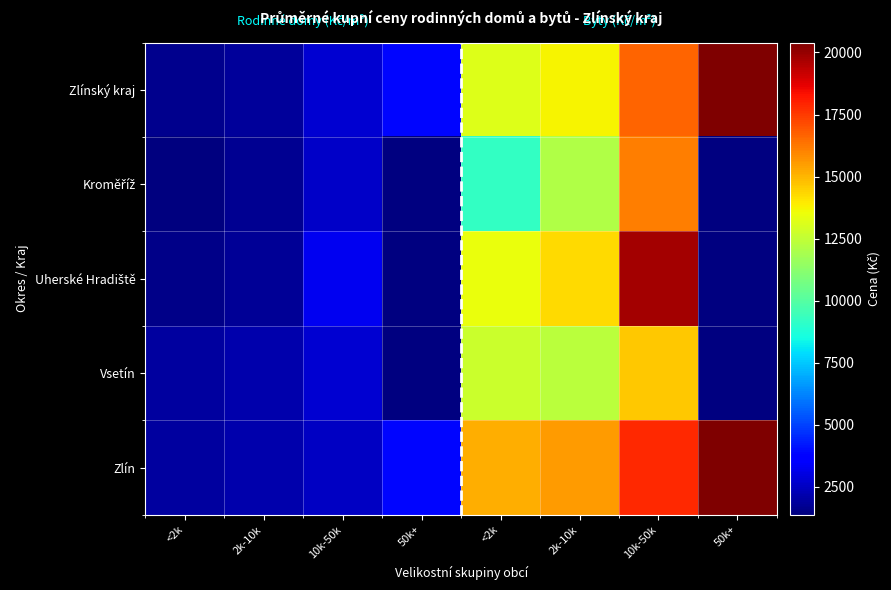

Between 10k-50k and 50k+, which is larger?

50k+